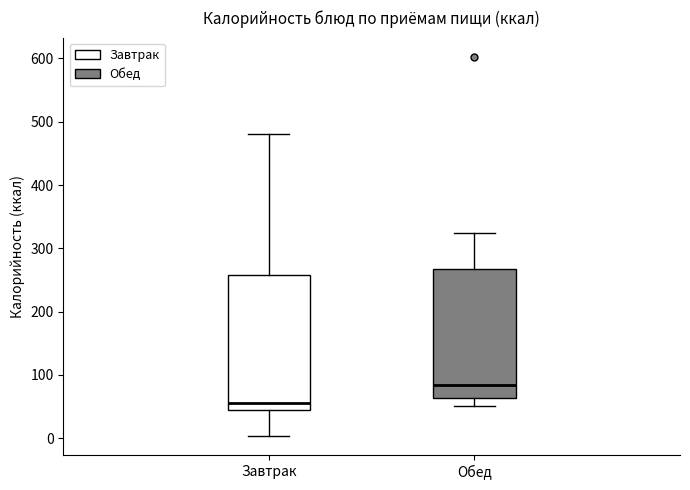

Reading left to right, read every box against the y-axis: the position of its median line, the range the box covers, and the ends of its whiskers. The values are not printed on the chart, so give them approximately, as read against the axis.

Завтрак: median 60, box 40 to 260, whiskers 0 to 480
Обед: median 80, box 60 to 270, whiskers 50 to 320